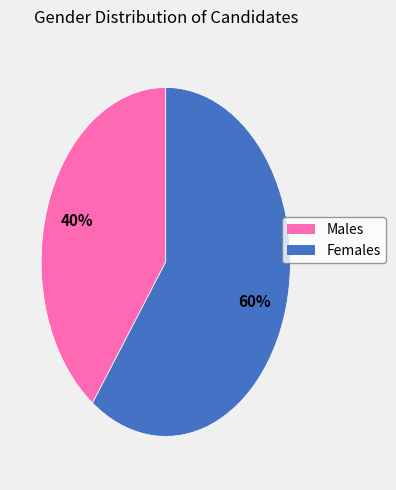

To the nearest percent, what is the average slice percentage?

50%